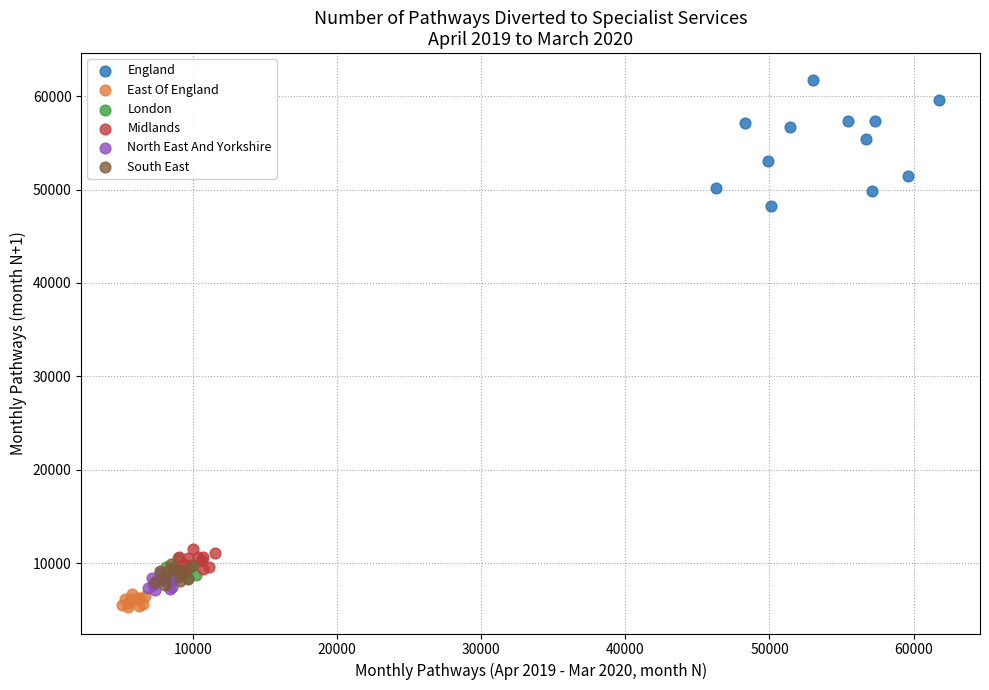

Which series reaches the maximum Y coordinate?

England